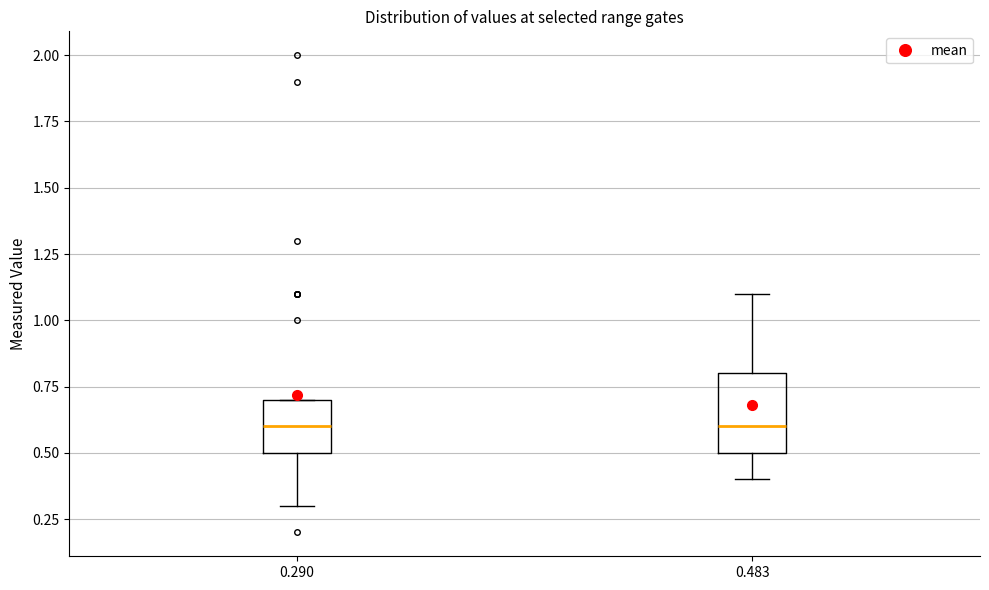

Where does the lower whisker of the box at x = 0.483 end on the y-axis? The values are not printed on the chart, so give them approximately, as read against the axis.

0.4